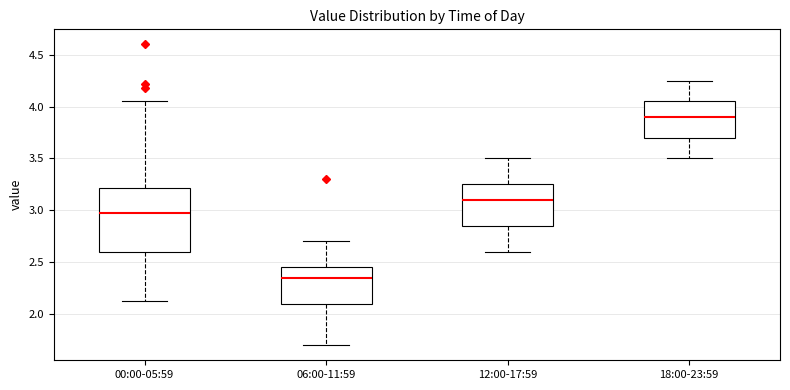

Reading left to right, read every box against the y-axis: the position of its median line, the range the box covers, and the ends of its whiskers. The values are not printed on the chart, so give them approximately, as read against the axis.

00:00-05:59: median 2.95, box 2.60 to 3.20, whiskers 2.15 to 4.05
06:00-11:59: median 2.35, box 2.10 to 2.45, whiskers 1.70 to 2.70
12:00-17:59: median 3.10, box 2.85 to 3.25, whiskers 2.60 to 3.50
18:00-23:59: median 3.90, box 3.70 to 4.05, whiskers 3.50 to 4.25